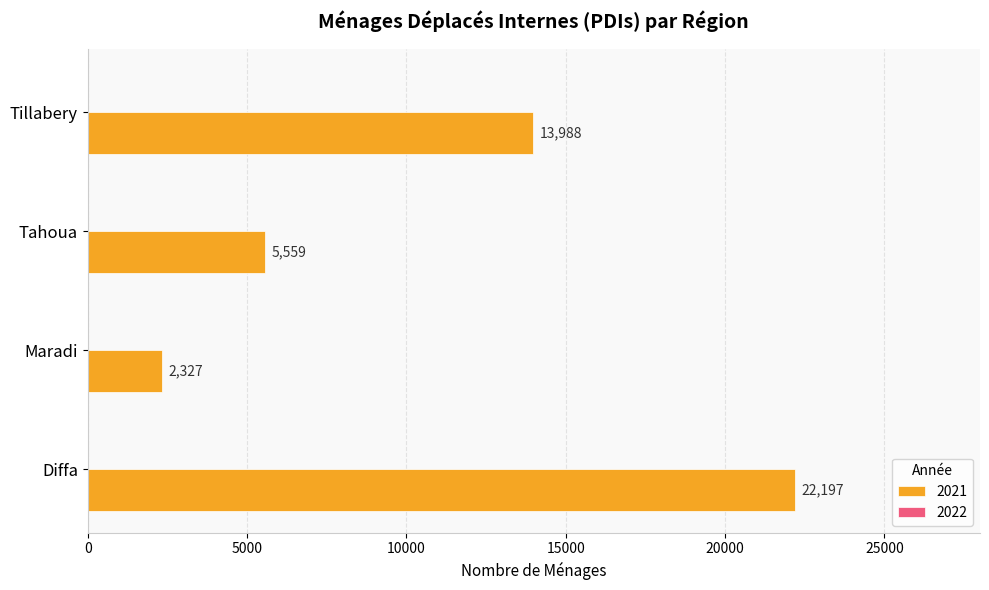

What is the difference between the second highest and minimum values?

11661